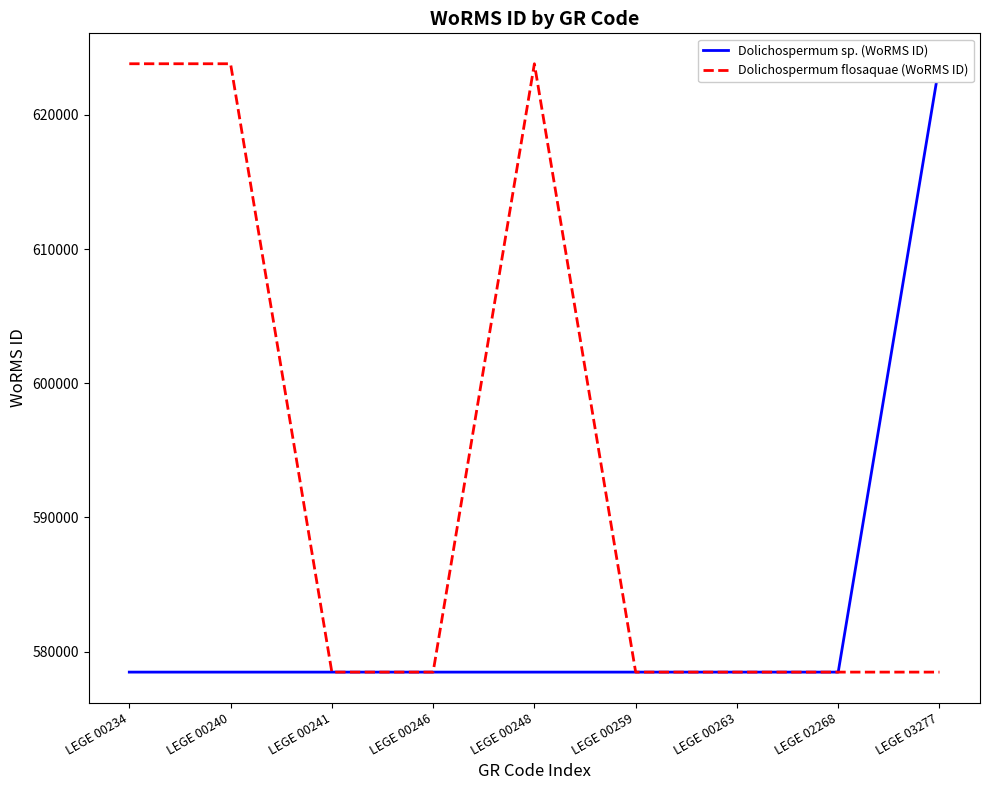

What is the difference between the highest and lowest values at LEGE 00248?

45327